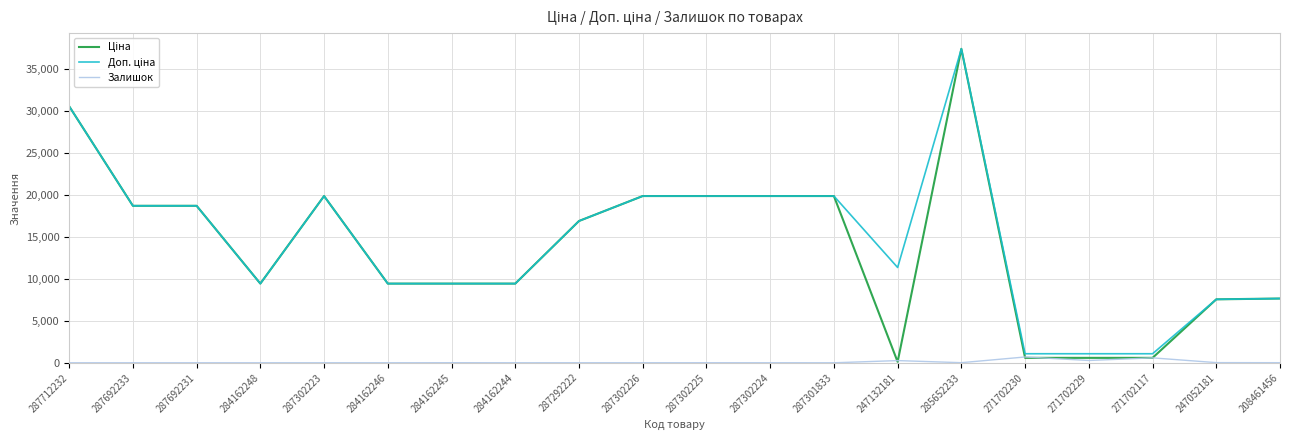

True or false: Залишок has a value of 260.0 at 247132181.

True